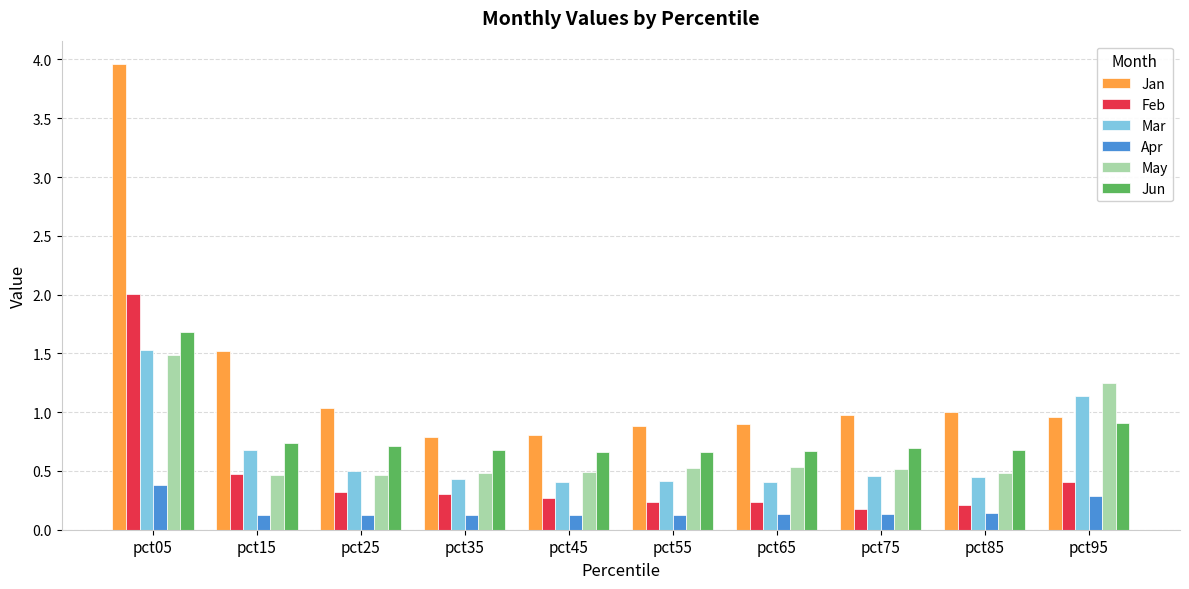

Count the number of data series in this chart.

6